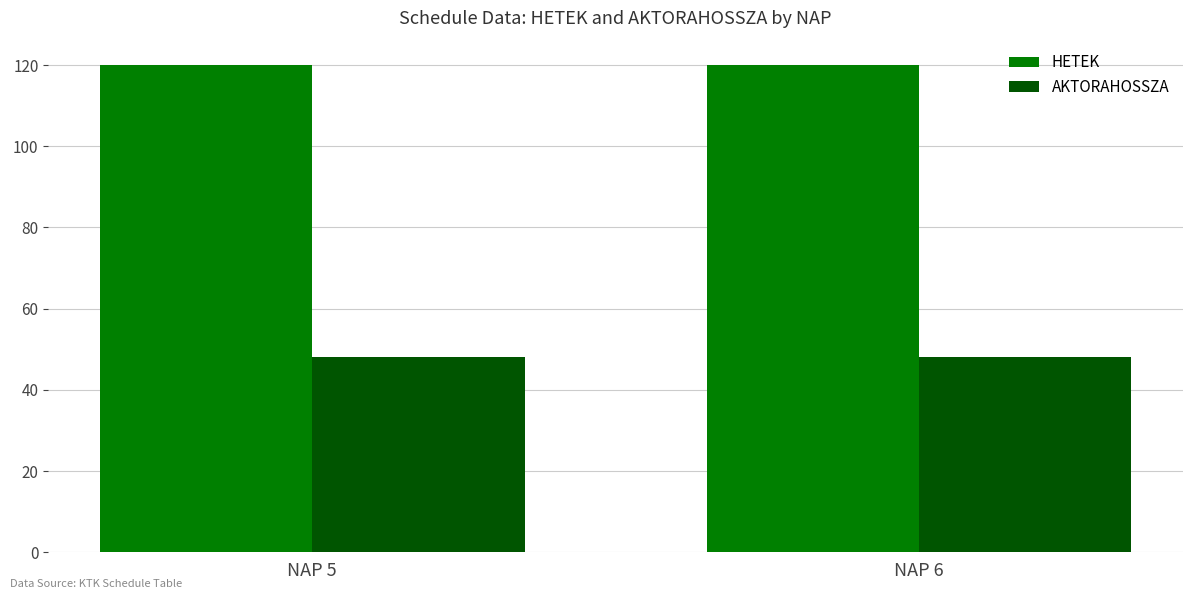

What is the spread (max minus min) of values at NAP 5?

72